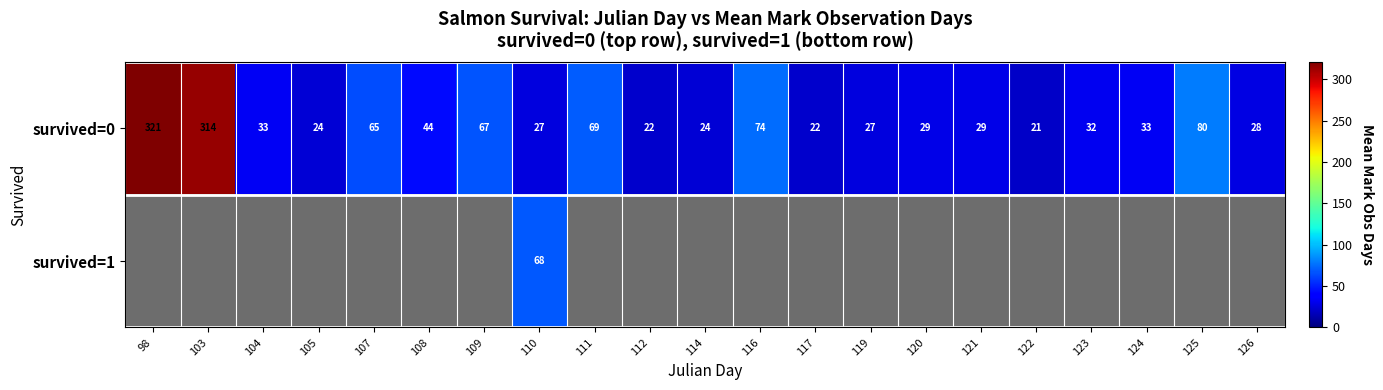

How many distinct data groups are displayed?

2